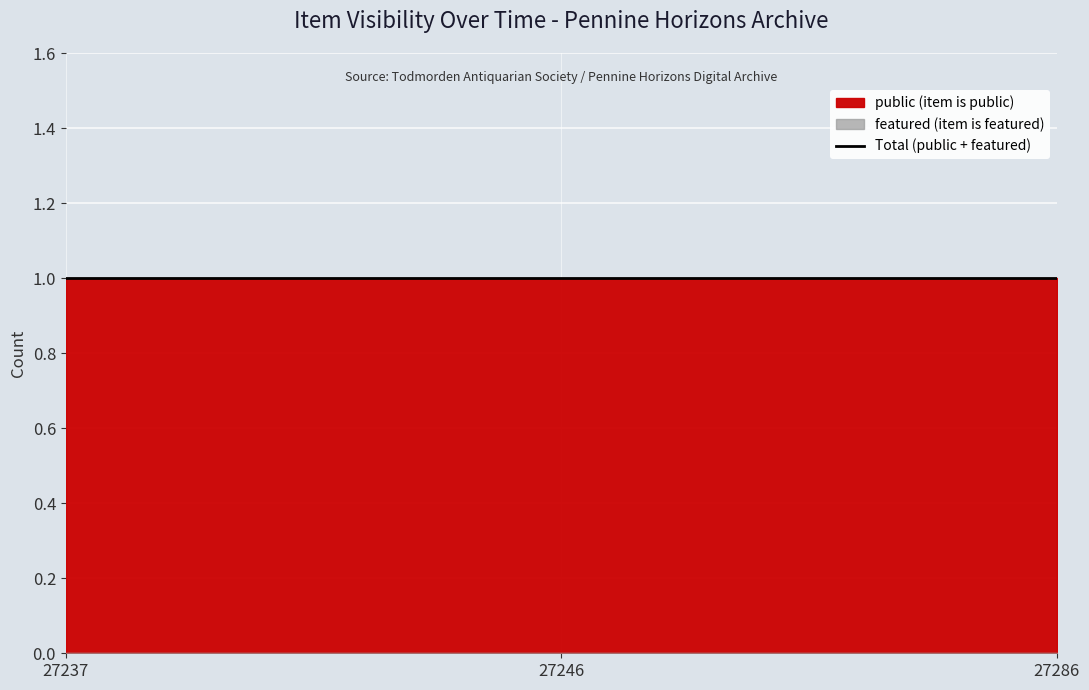

What is the total value across all series at 27286?

1